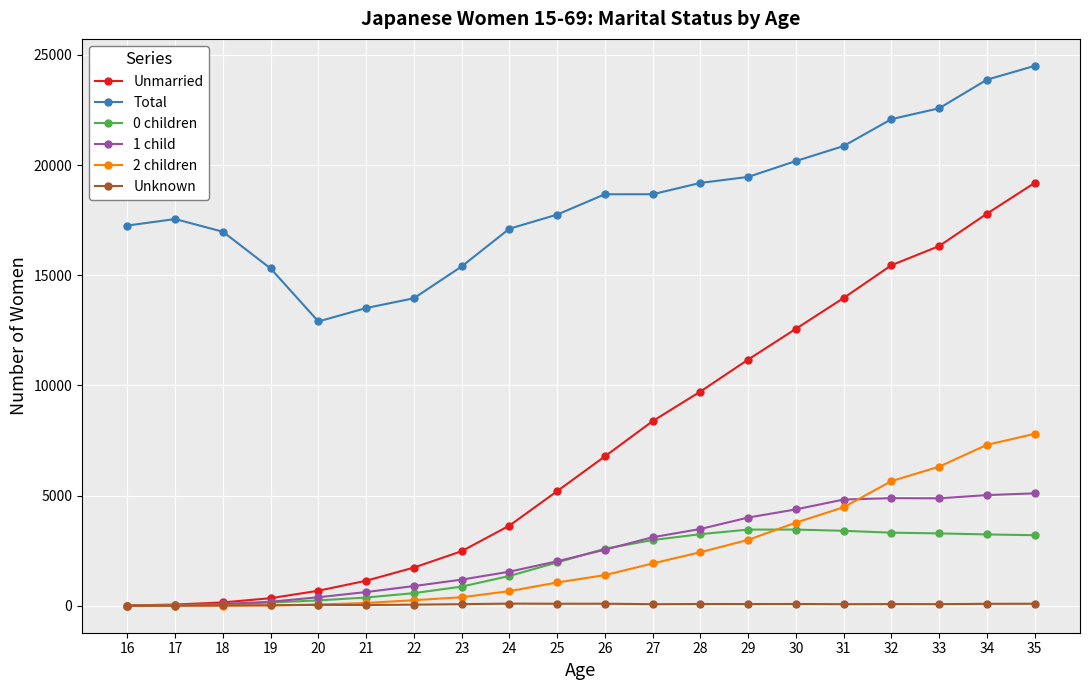

At which category is the sum across all series the highest?

35